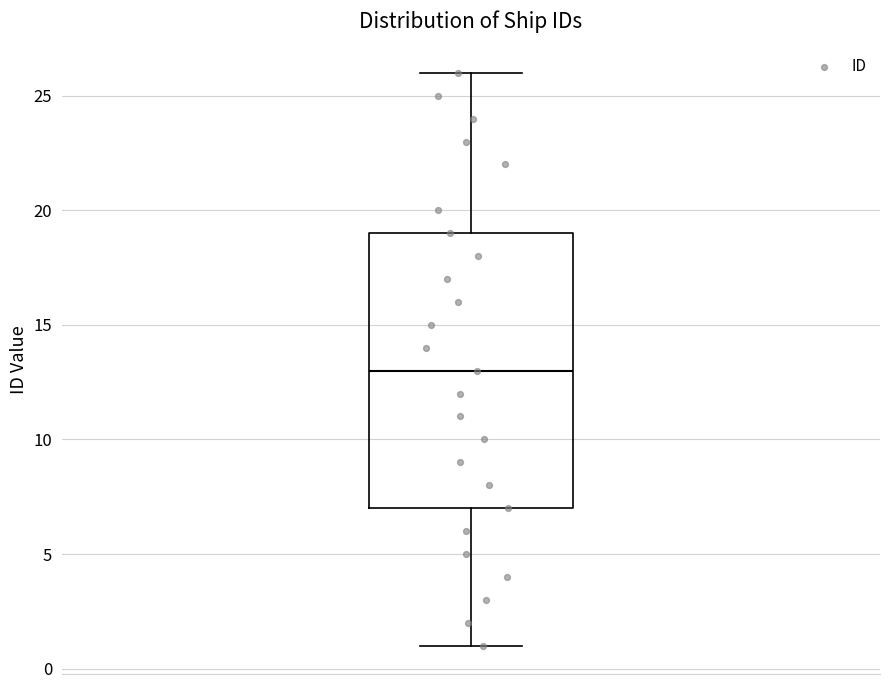

Where is the upper edge of the box on the y-axis? The values are not printed on the chart, so give them approximately, as read against the axis.

19